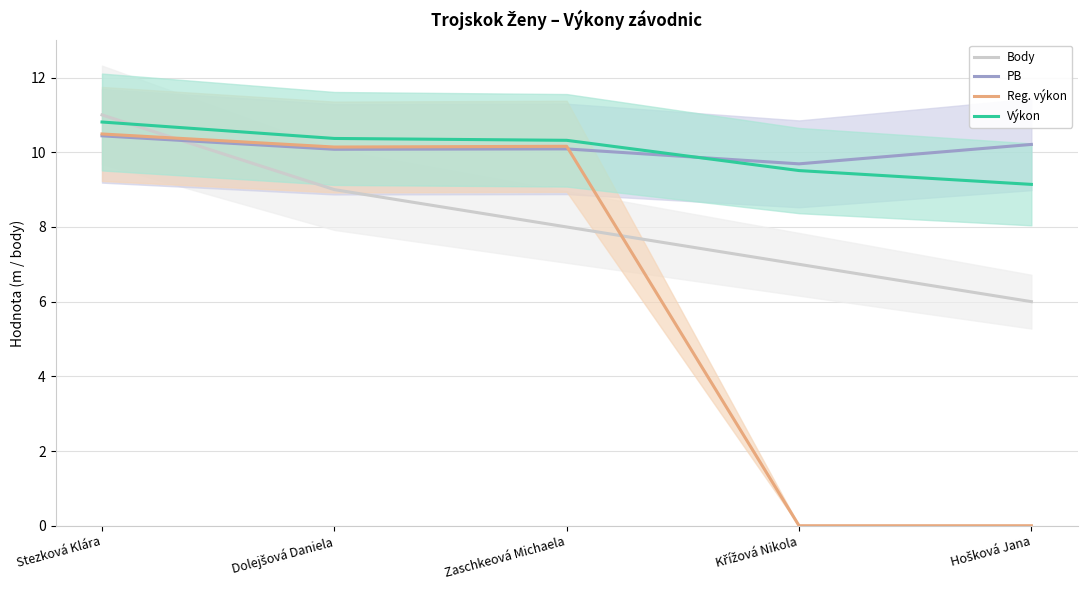

At how many categories does at least one series exceed 3?

5